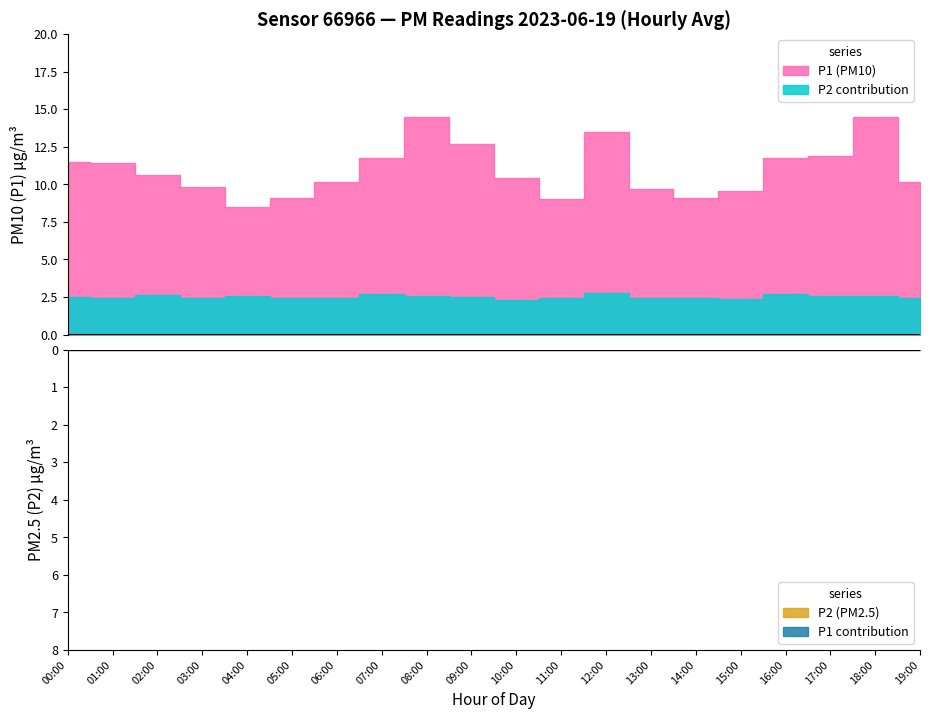

True or false: P2 and P1 cross at least once.

False